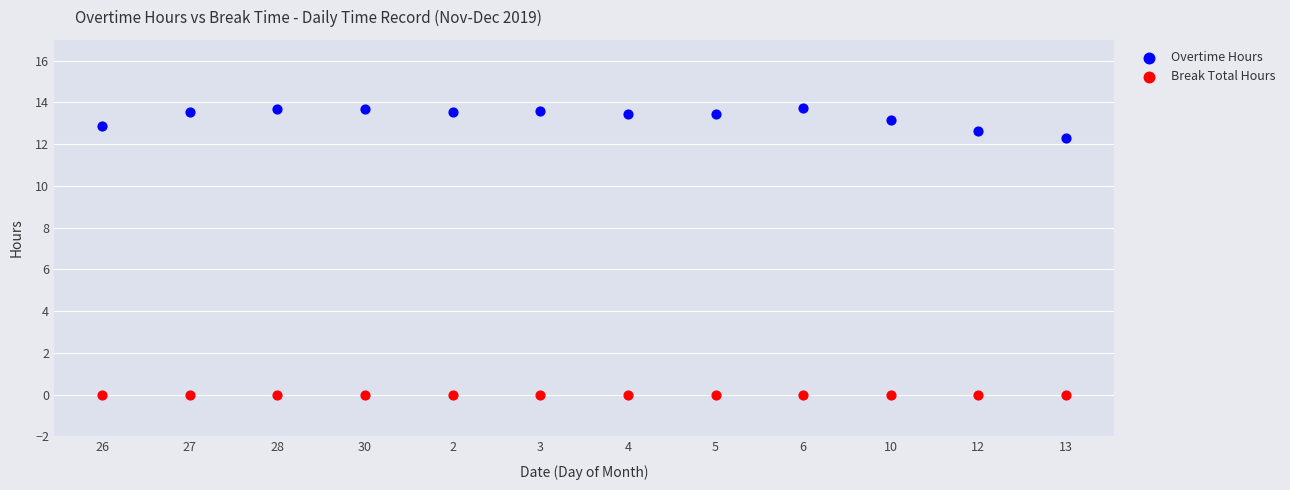

Which series contains the highest Y value?

Overtime Hours